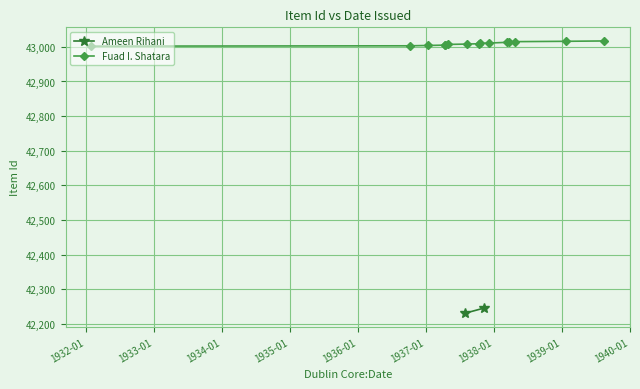

How many data points are less than 43009?

7